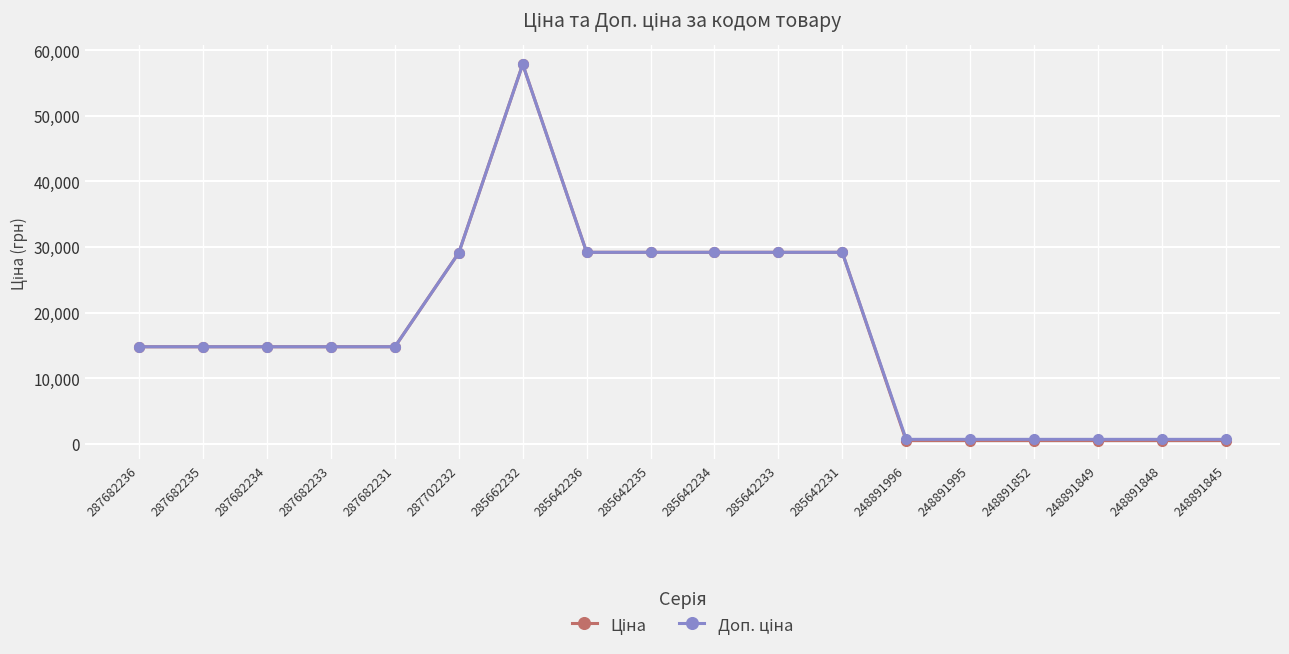

How many lines are shown in the chart?

2